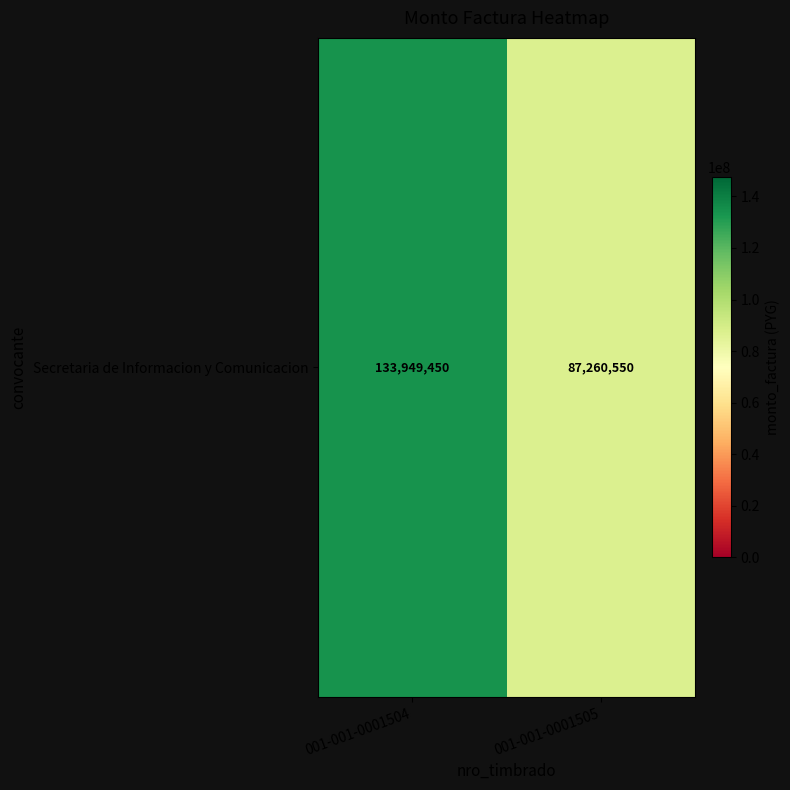

What is the smallest value displayed?

87260550